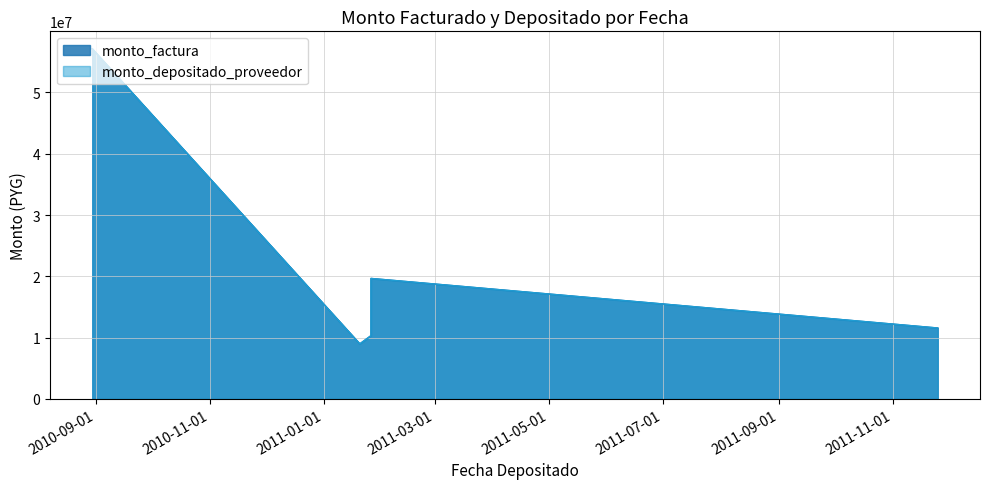

True or false: monto_factura and monto_depositado_proveedor cross at least once.

False